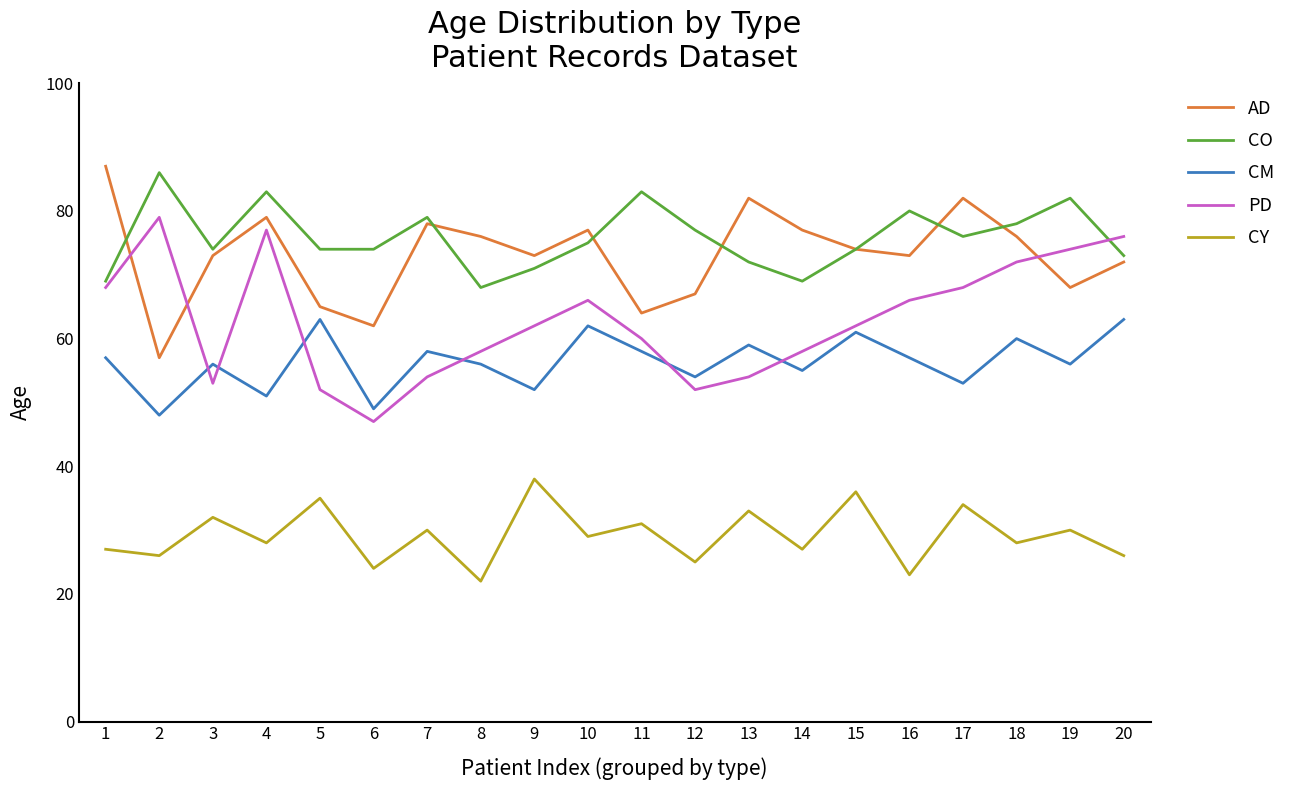

What is the maximum value for CY?

38